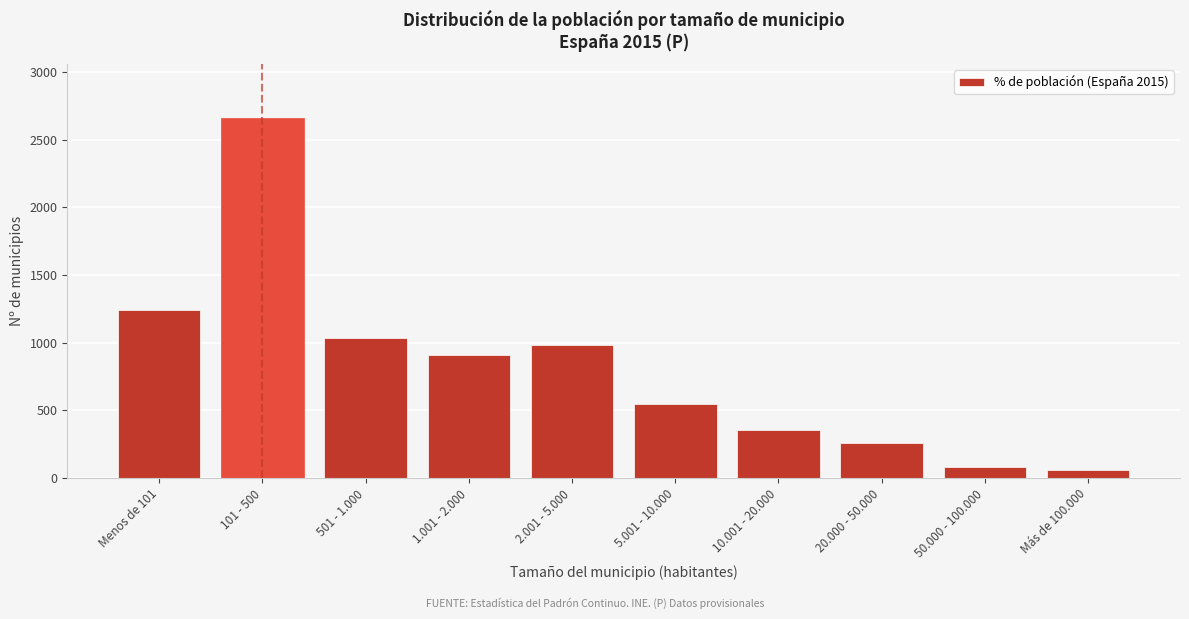

Reading left to right, extract all data points from this chart.

Menos de 101=1238	101 - 500=2660	501 - 1.000=1035	1.001 - 2.000=907	2.001 - 5.000=981	5.001 - 10.000=548	10.001 - 20.000=351	20.000 - 50.000=255	50.000 - 100.000=82	Más de 100.000=62